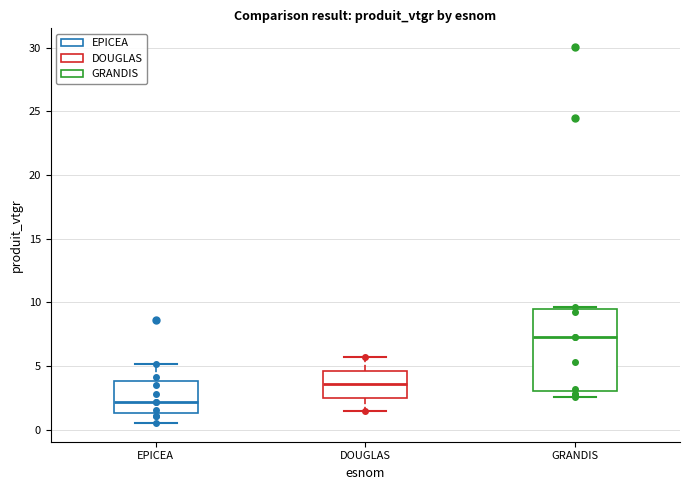

Reading left to right, read every box against the y-axis: the position of its median line, the range the box covers, and the ends of its whiskers. The values are not printed on the chart, so give them approximately, as read against the axis.

EPICEA: median 2.0, box 1.5 to 4.0, whiskers 0.5 to 5.0
DOUGLAS: median 3.5, box 2.5 to 4.5, whiskers 1.5 to 5.5
GRANDIS: median 7.0, box 3.0 to 9.5, whiskers 2.5 to 9.5 (just above the box's upper edge)